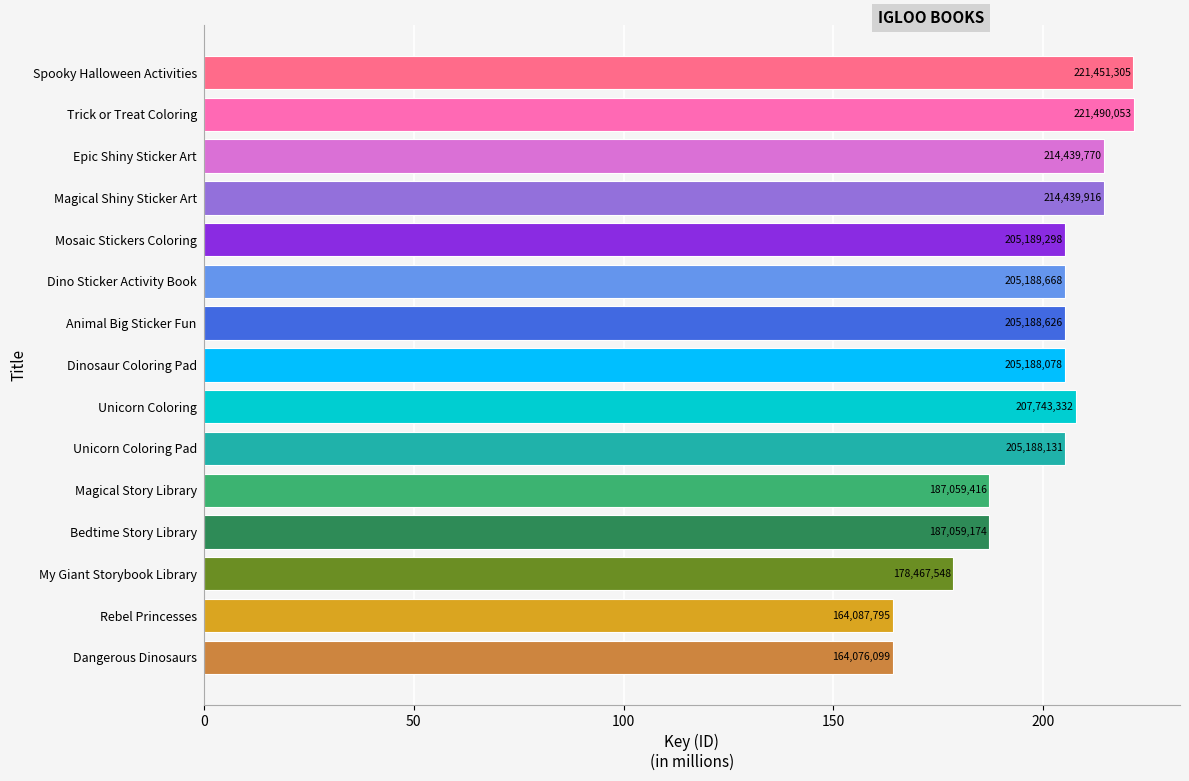

How many bars are there in total?

15